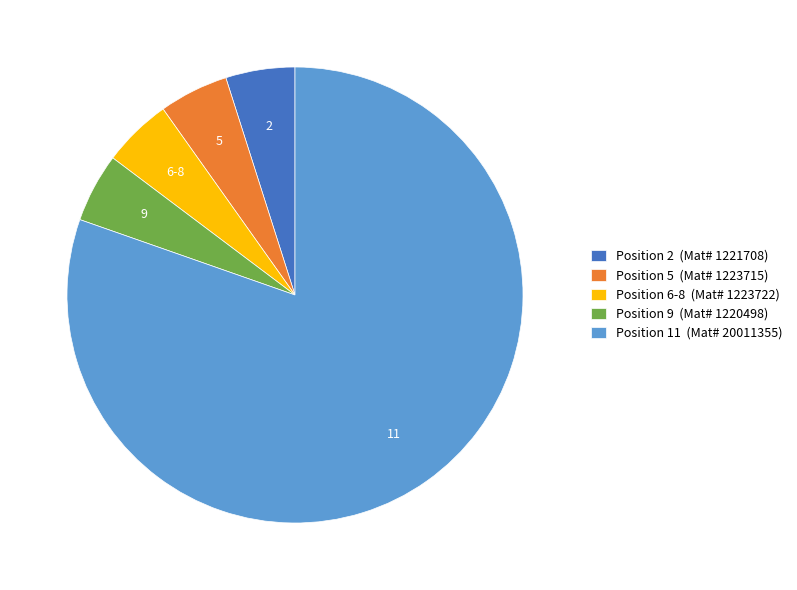

Is it true that 5 is 5% of the pie?

True